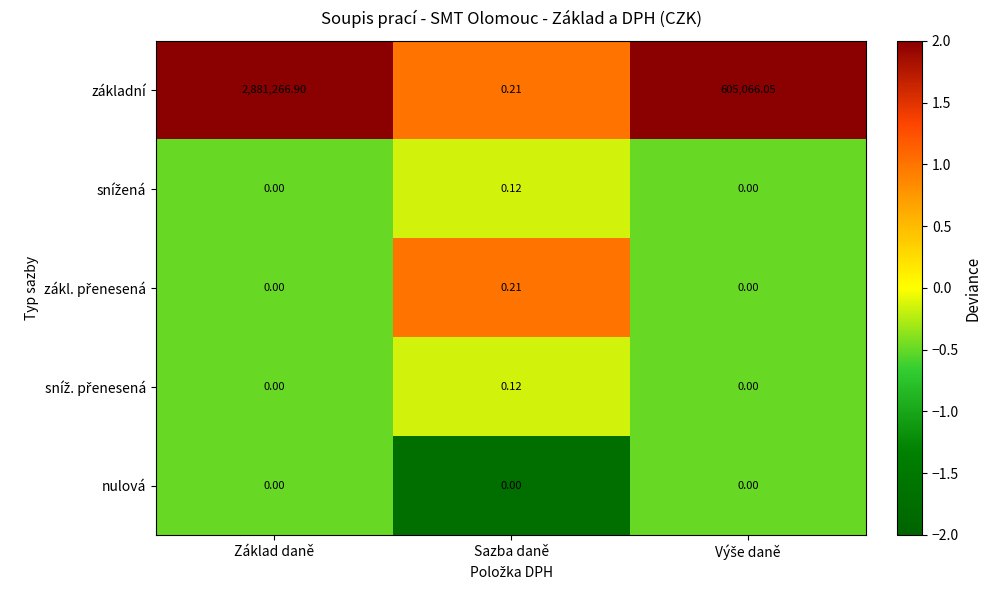

At which category does the chart reach its peak across all series?

Základ daně